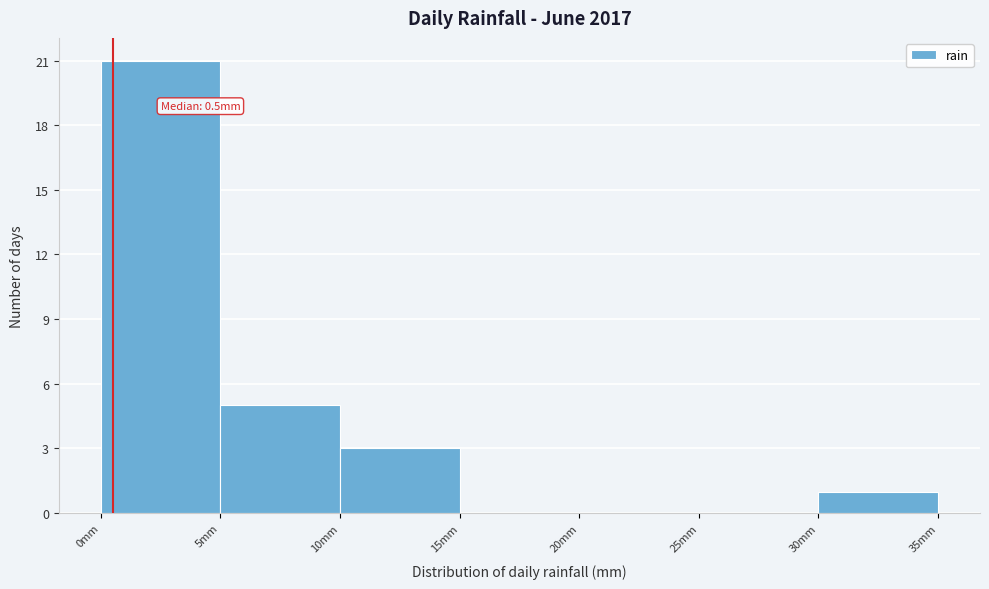

Over which range of the x-axis is the bar tallest?

0 to 5